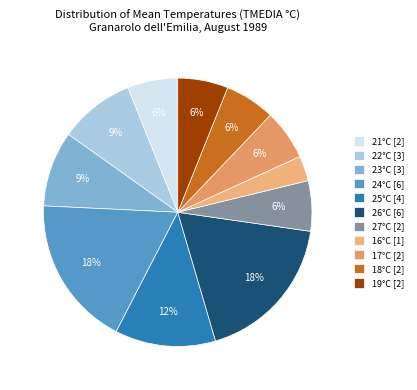

Does any single category account for the majority?

No